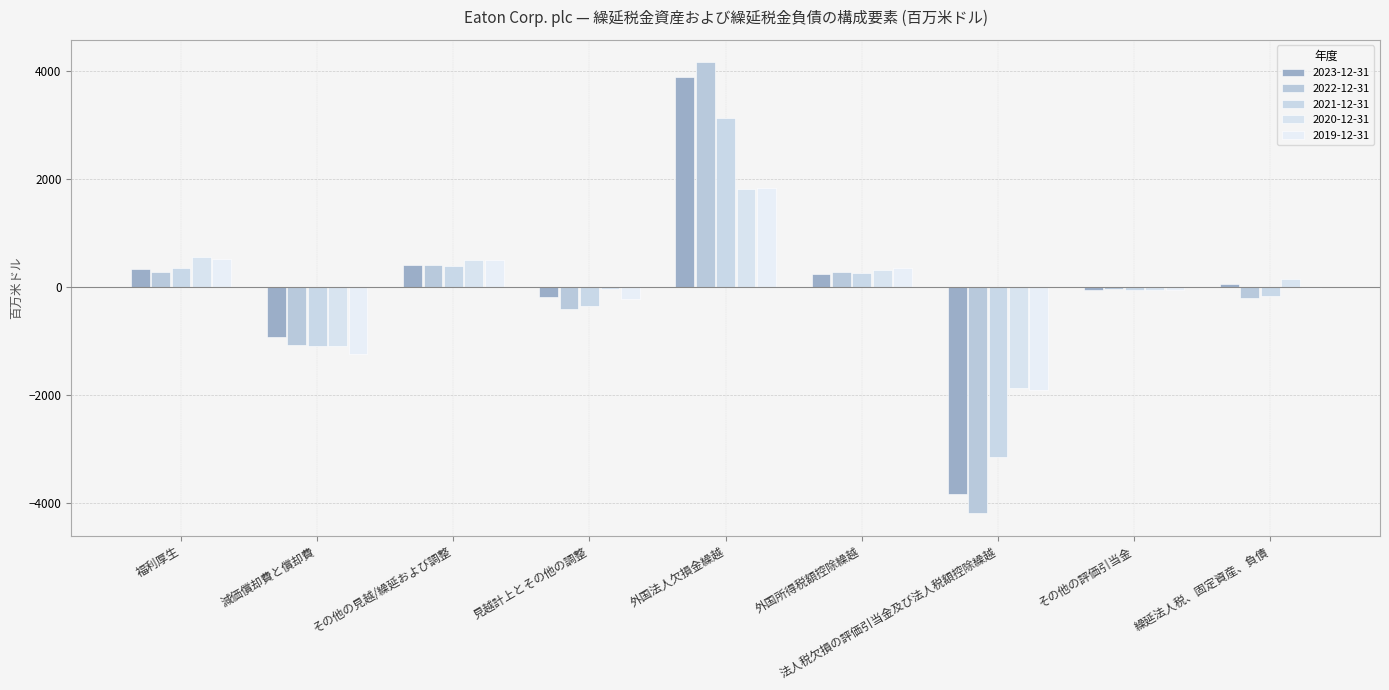

Which series has the largest total across all categories?

2020-12-31